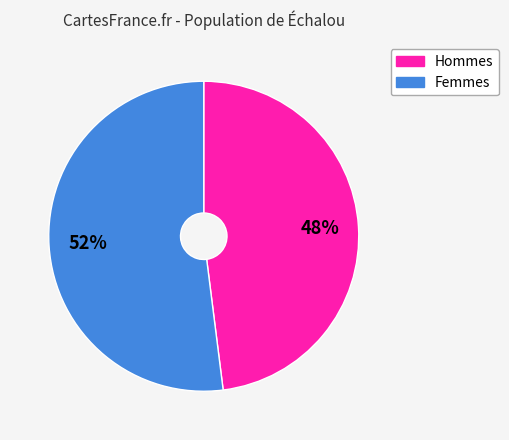

Is there any slice that represents more than half of the pie?

Yes